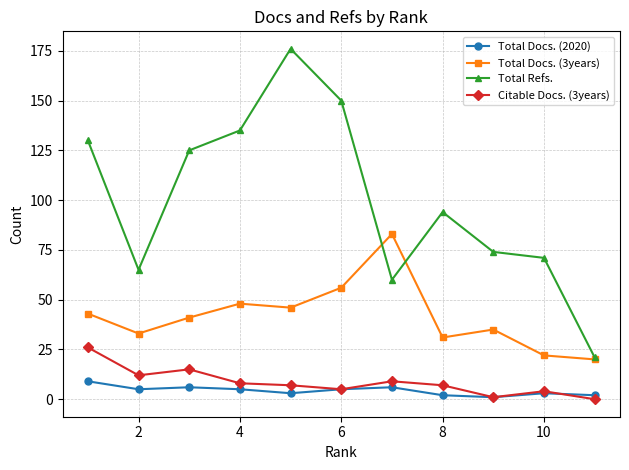

True or false: Total Refs. and Citable Docs. (3years) intersect in this chart.

False